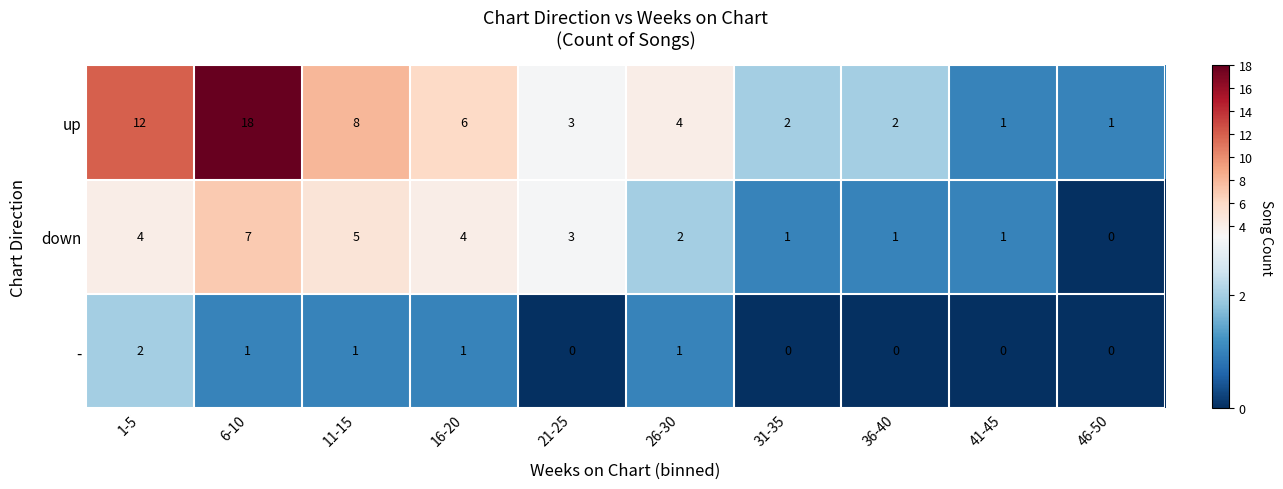

What value does the up series have at 21-25, to the nearest 5?

5